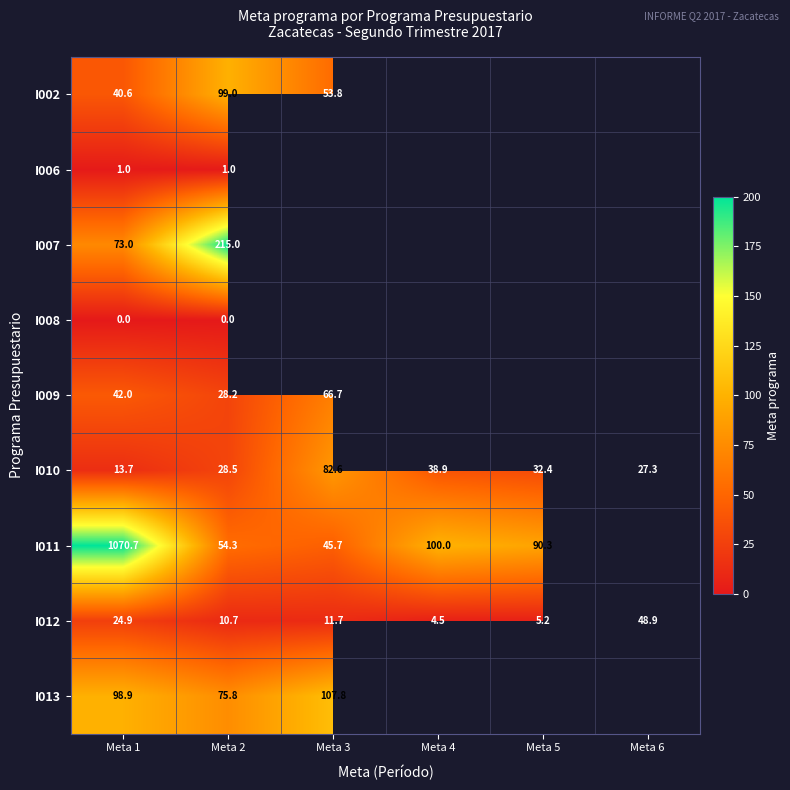

At how many categories does at least one series exceed 140?

2